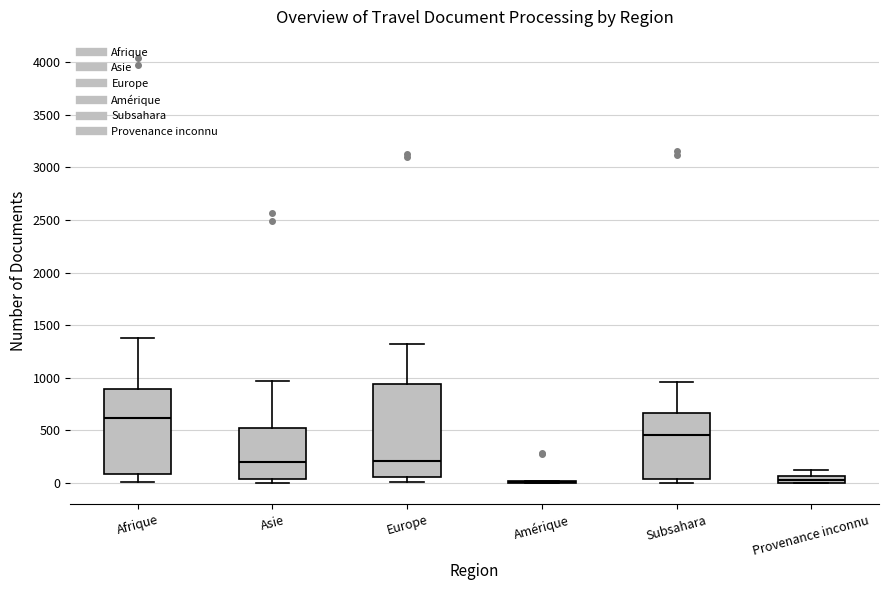

Where does the median line of the box for Subsahara sit on the y-axis? The values are not printed on the chart, so give them approximately, as read against the axis.

450